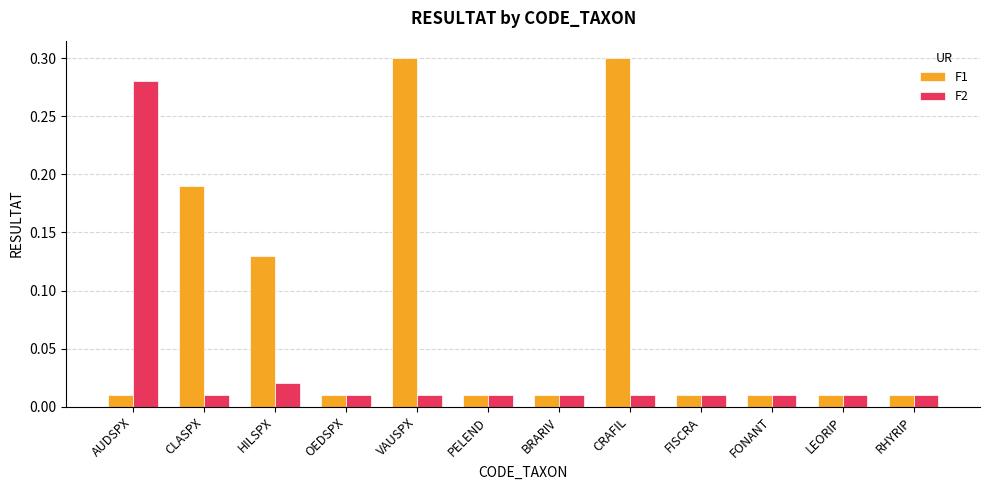

List the series in order of their peak value, highest first.

F1, F2